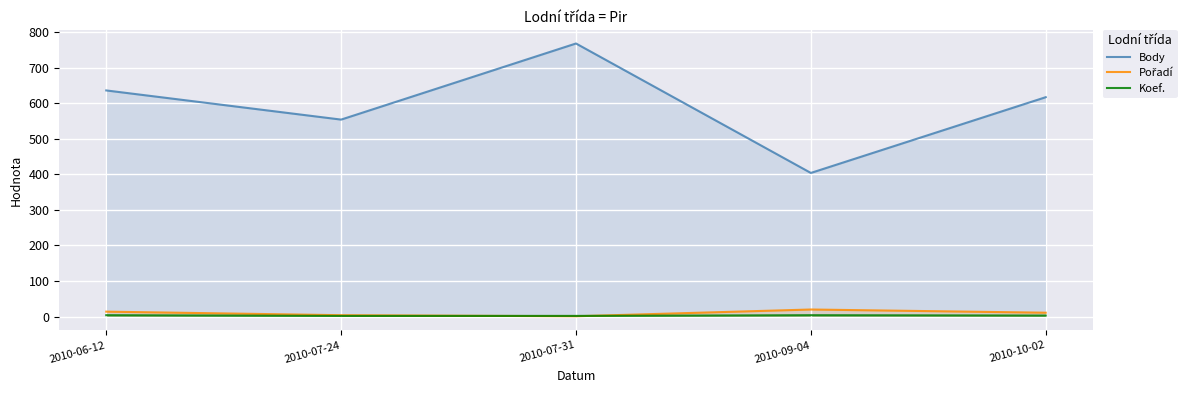

At how many categories does at least one series exceed 403?

5